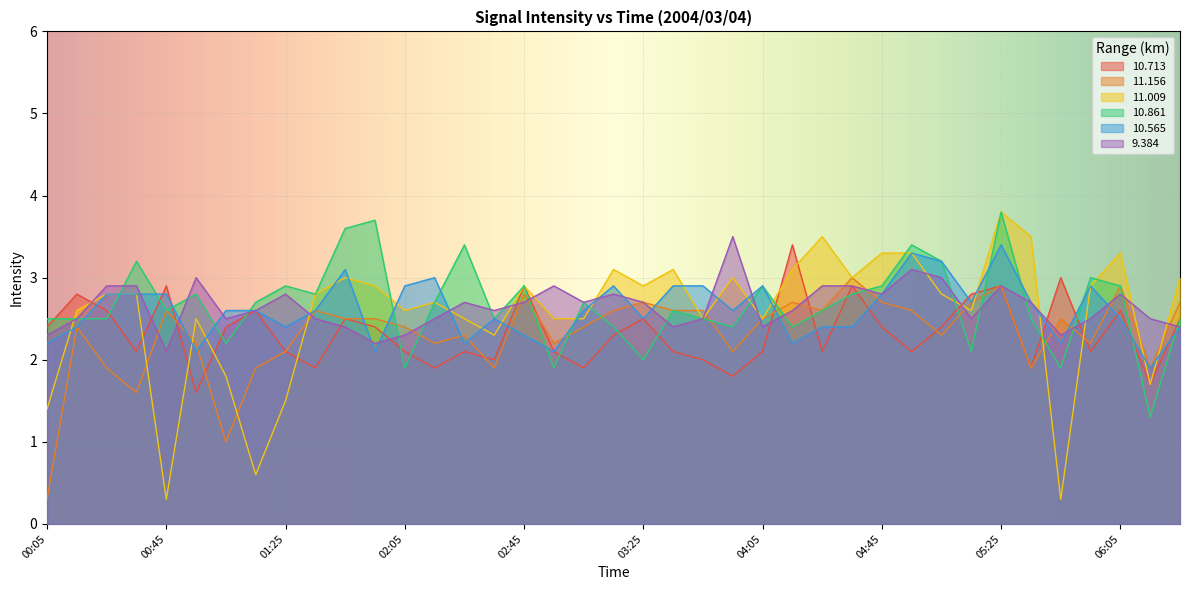

What position from the right is 00:25?

37